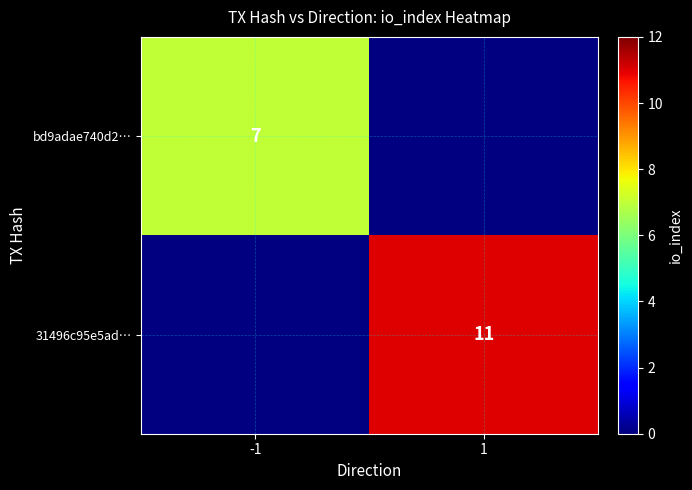

What is the spread (max minus min) of values at -1?

7